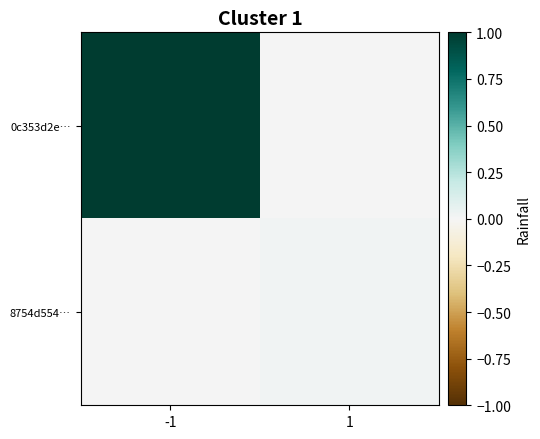

Reading left to right, what are all the values shown in this chart?

0c353d2e…: -1=1.0	1=0.0
8754d554…: -1=0.0	1=0.0